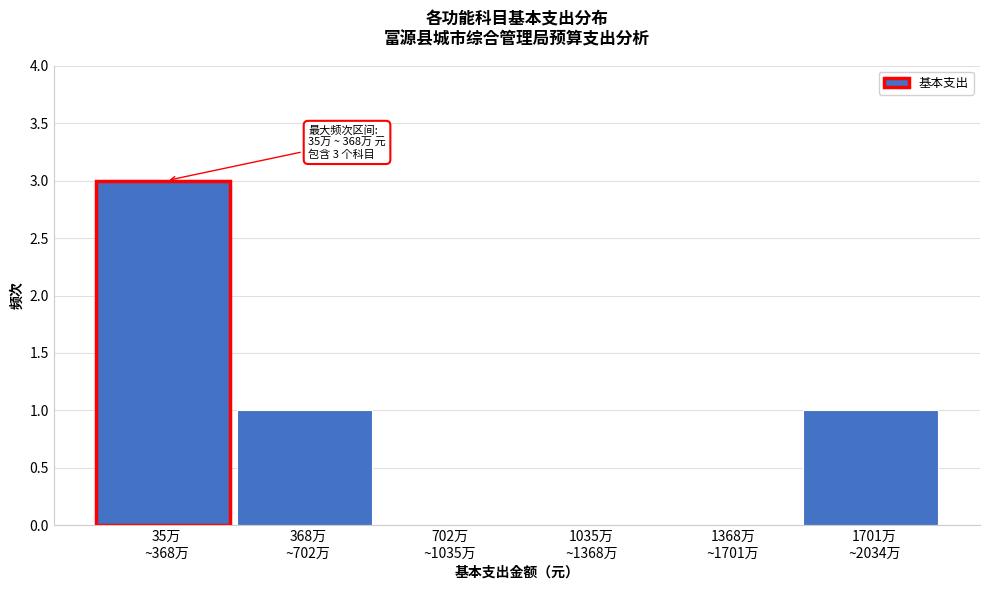

What is the sum of all values?

5